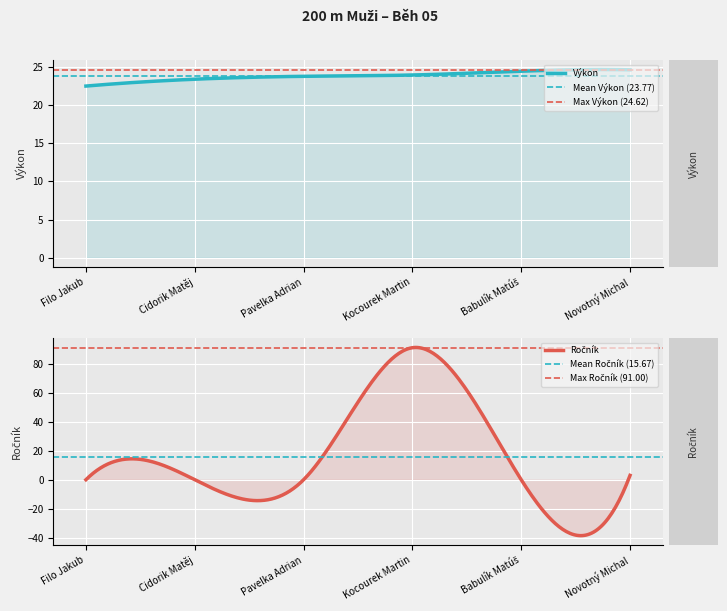

At how many categories does at least one series exceed 84?

1